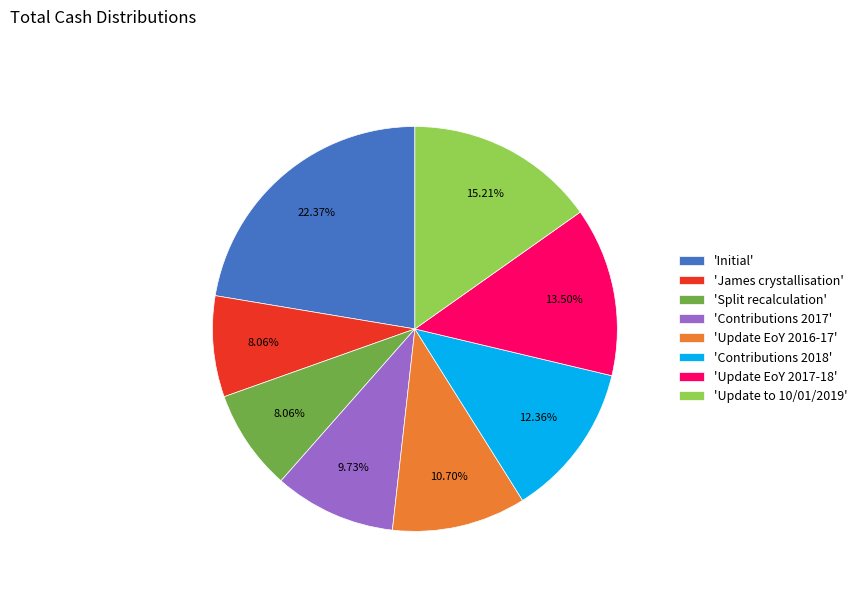

Is the sum of 'Update to 10/01/2019' and 'James crystallisation' greater than half?

No